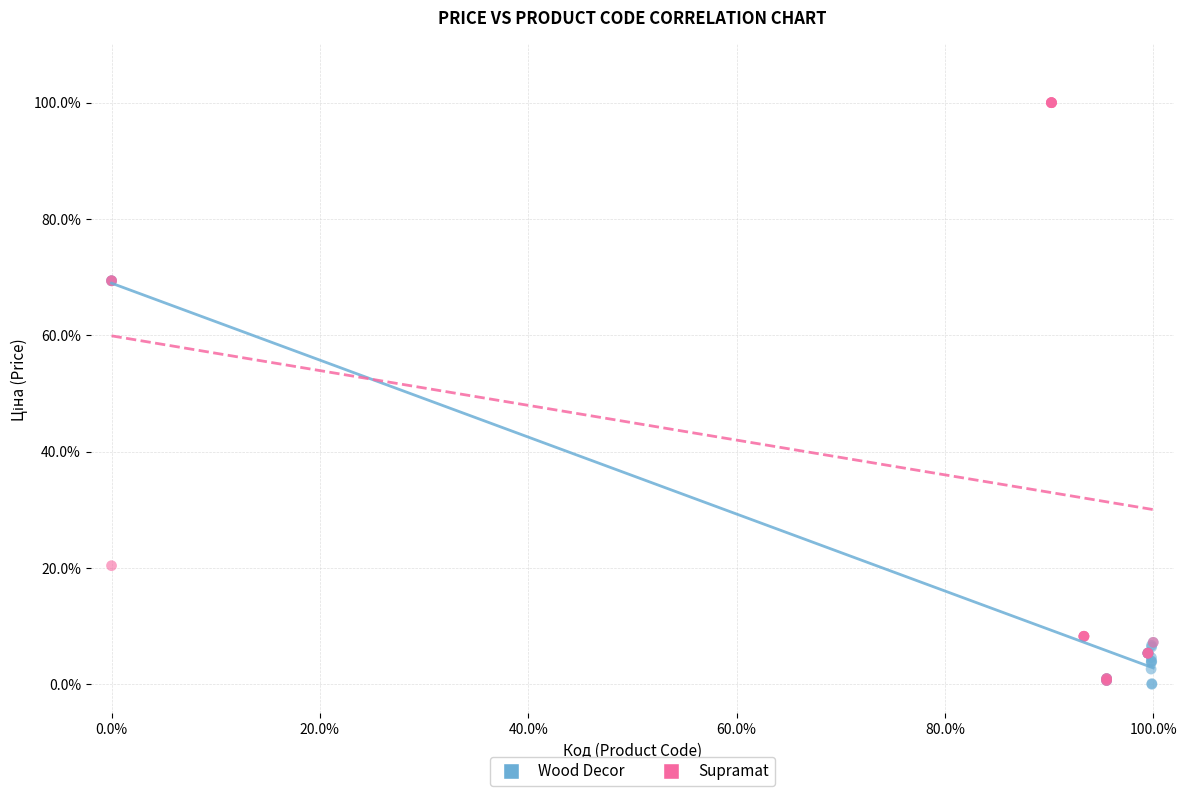

Which series contains the highest Y value?

Supramat